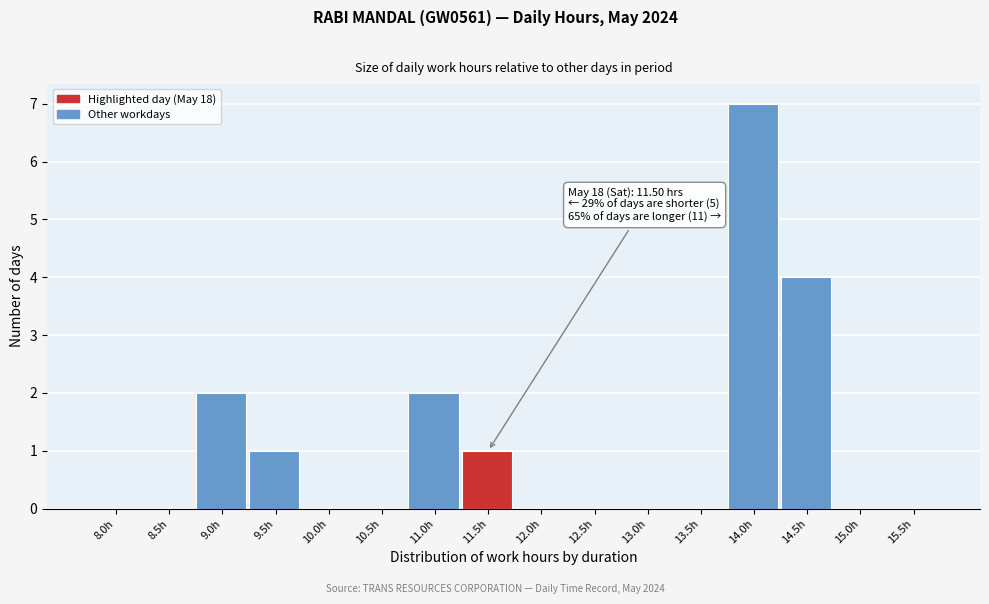

Reading right to left, list all the values displayed in this chart.

15.5h=0	15.0h=0	14.5h=4	14.0h=7	13.5h=0	13.0h=0	12.5h=0	12.0h=0	11.5h=1	11.0h=2	10.5h=0	10.0h=0	9.5h=1	9.0h=2	8.5h=0	8.0h=0